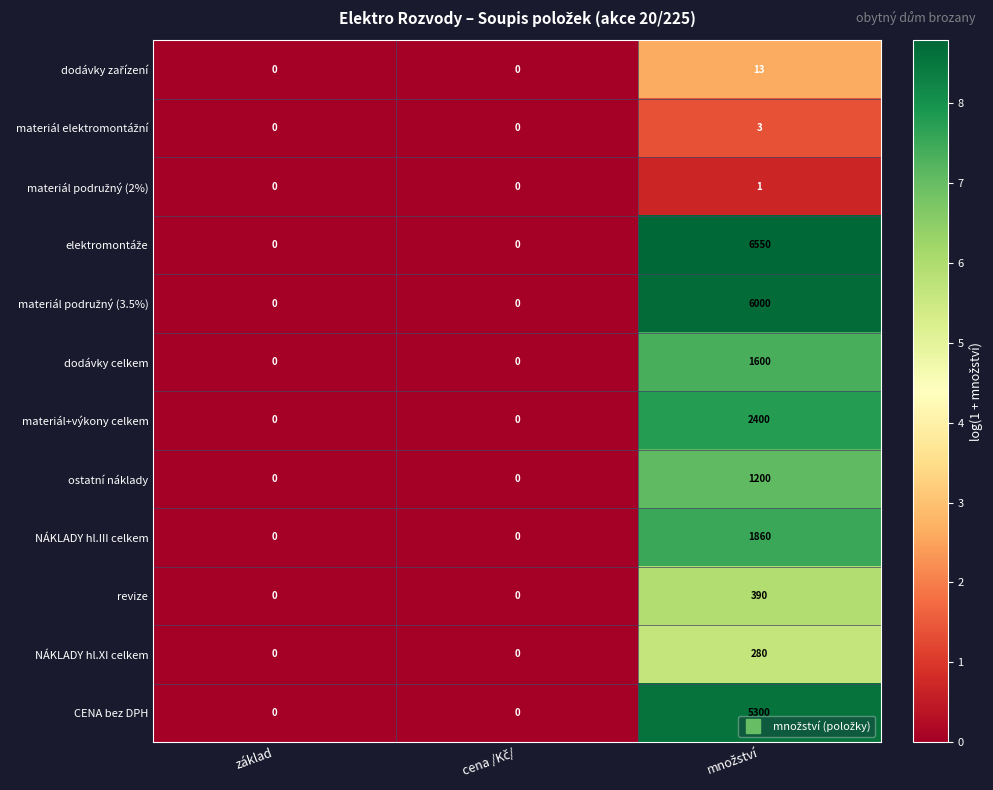

What is the maximum value shown in the chart?

6550